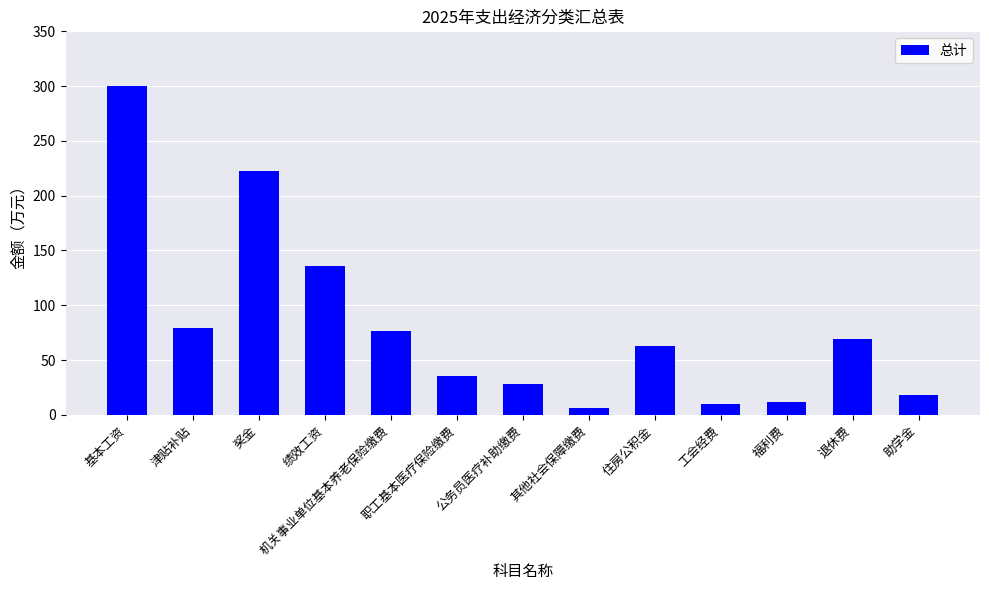

What is the sum of all values?

1054.7